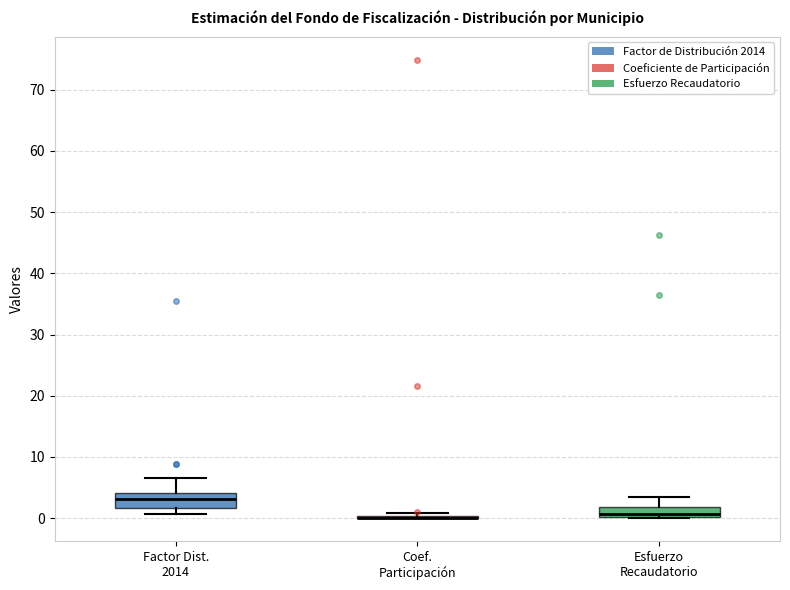

Where does the upper whisker of the box for Esfuerzo Recaudatorio end on the y-axis? The values are not printed on the chart, so give them approximately, as read against the axis.

4